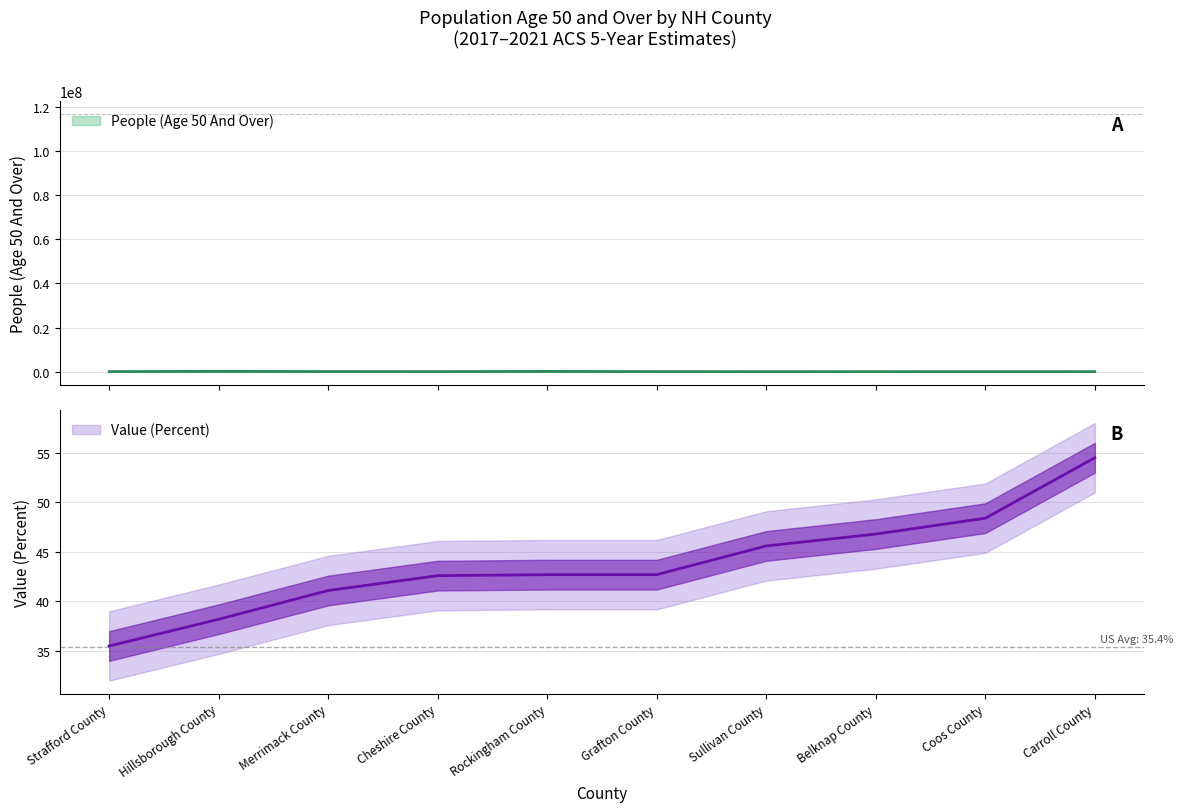

Does the chart have visible grid lines?

Yes